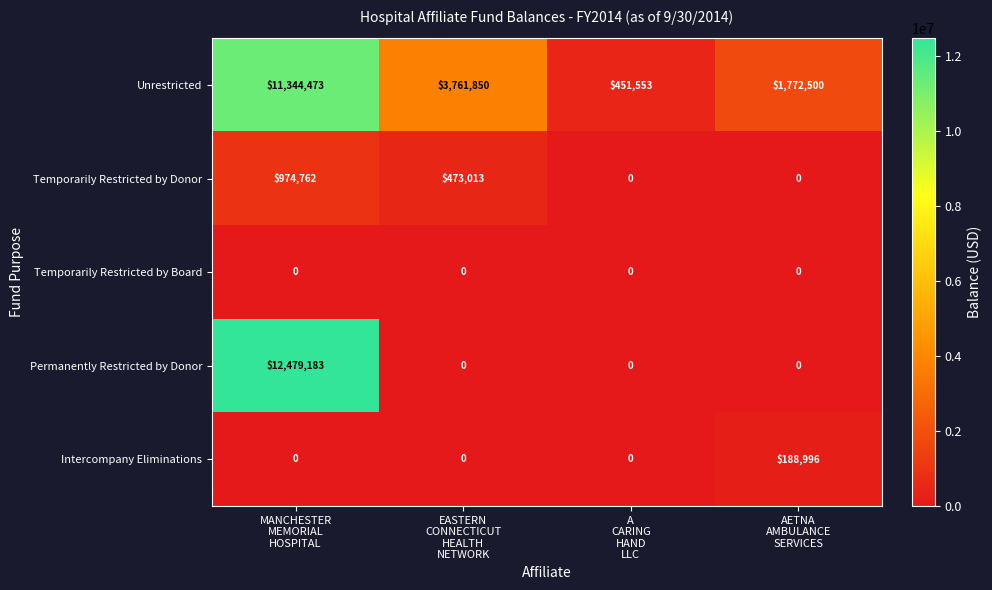

Which series has the widest spread of values?

Permanently Restricted by Donor